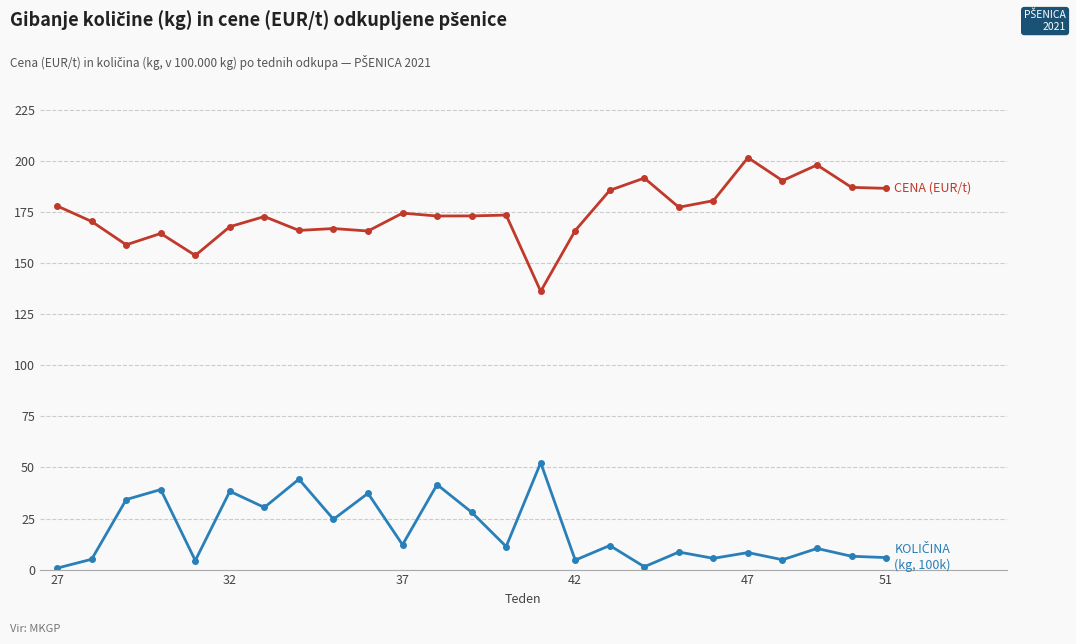

What is the maximum value shown in the chart?

201.6